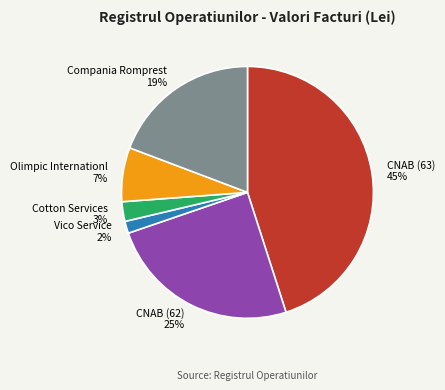

To the nearest percent, what is the average slice percentage?

17%